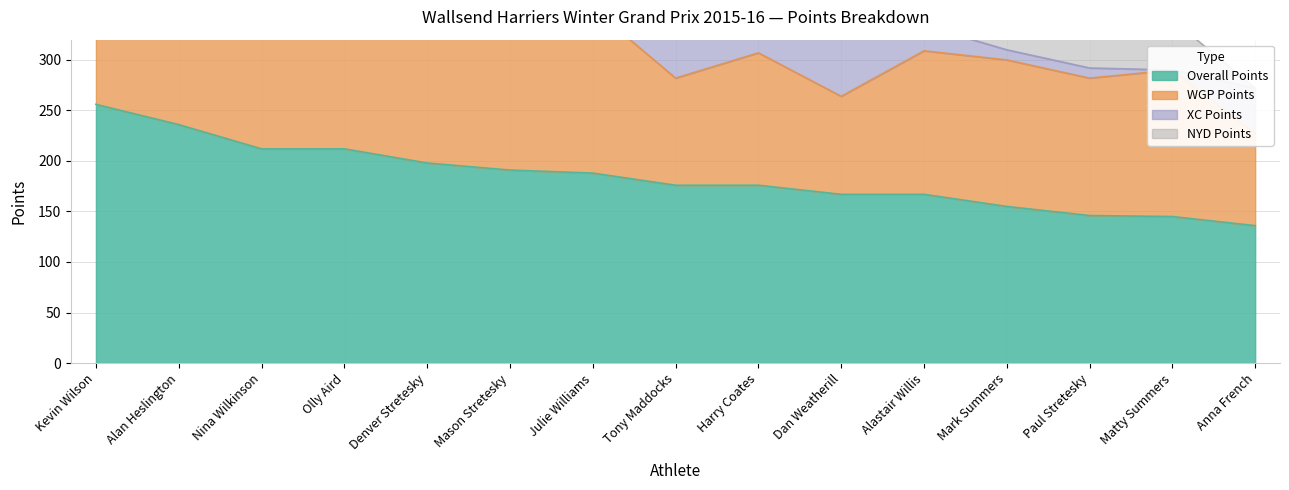

Reading left to right, transcribe all the data shown in this chart.

Overall Points: Kevin Wilson=256	Alan Heslington=236	Nina Wilkinson=212	Olly Aird=212	Denver Stretesky=198	Mason Stretesky=191	Julie Williams=188	Tony Maddocks=176	Harry Coates=176	Dan Weatherill=167	Alastair Willis=167	Mark Summers=155	Paul Stretesky=146	Matty Summers=145	Anna French=136
WGP Points: Kevin Wilson=186	Alan Heslington=166	Nina Wilkinson=167	Olly Aird=167	Denver Stretesky=153	Mason Stretesky=166	Julie Williams=163	Tony Maddocks=106	Harry Coates=131	Dan Weatherill=97	Alastair Willis=142	Mark Summers=145	Paul Stretesky=136	Matty Summers=145	Anna French=91
XC Points: Kevin Wilson=70	Alan Heslington=70	Nina Wilkinson=45	Olly Aird=45	Denver Stretesky=45	Mason Stretesky=25	Julie Williams=25	Tony Maddocks=70	Harry Coates=45	Dan Weatherill=70	Alastair Willis=25	Mark Summers=10	Paul Stretesky=10	Matty Summers=0	Anna French=45
NYD Points: Kevin Wilson=50	Alan Heslington=50	Nina Wilkinson=50	Olly Aird=50	Denver Stretesky=50	Mason Stretesky=50	Julie Williams=50	Tony Maddocks=50	Harry Coates=50	Dan Weatherill=0	Alastair Willis=50	Mark Summers=50	Paul Stretesky=50	Matty Summers=50	Anna French=0